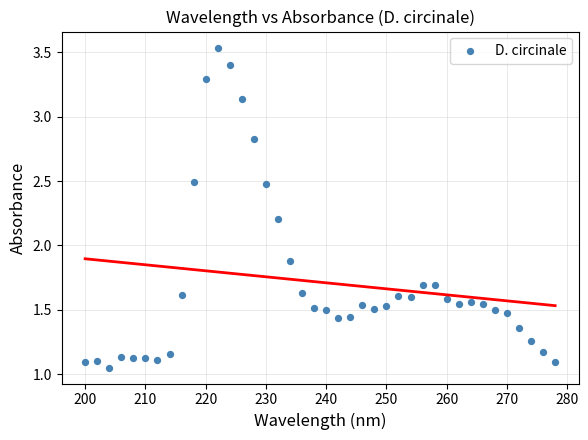

What is the range of X values (max minus min)?

78.0